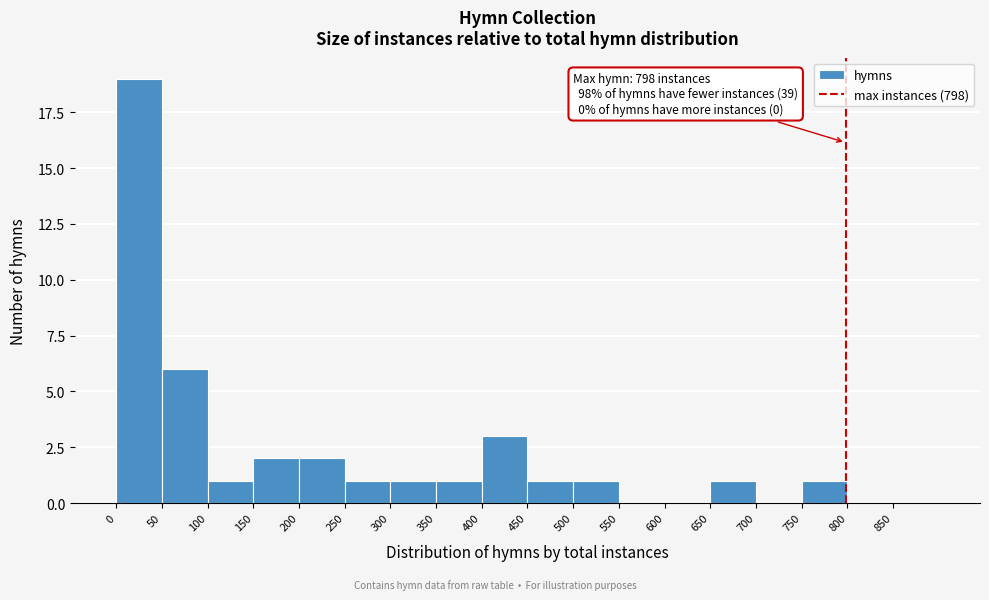

Over which range of the x-axis is the bar tallest?

0 to 50